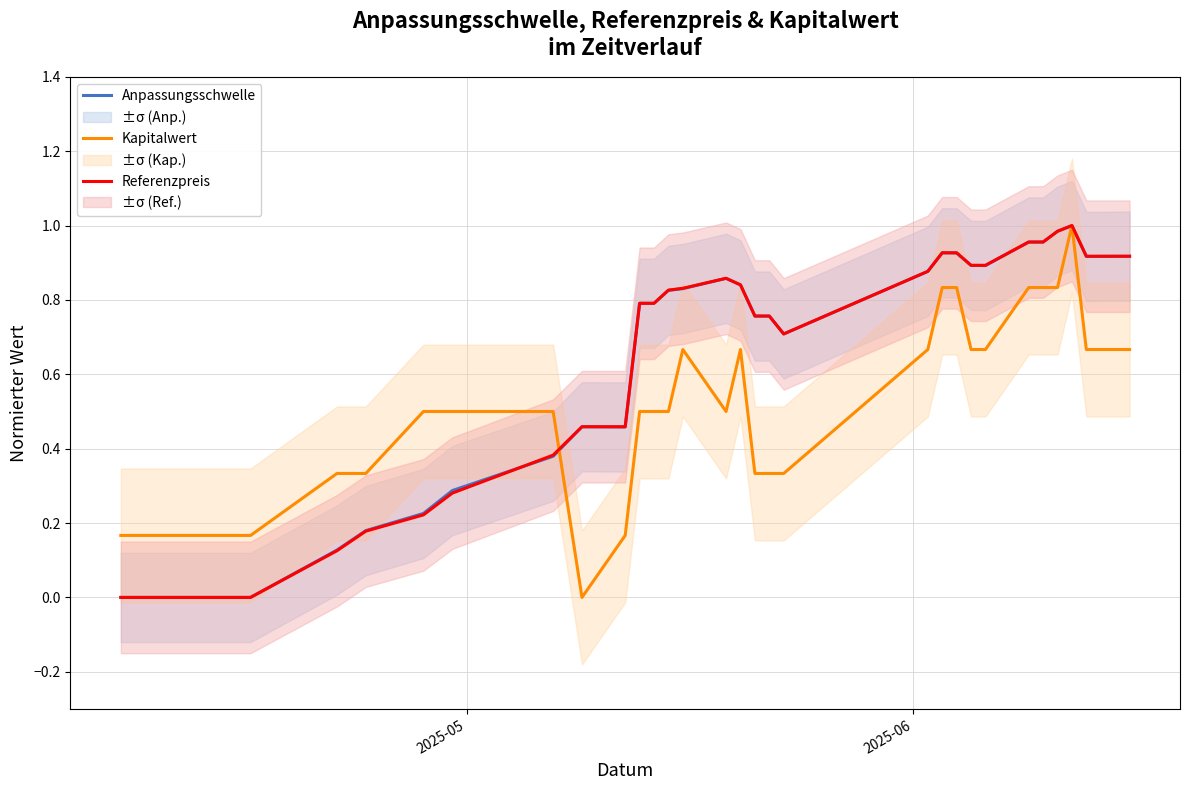

What is the maximum value for Anpassungsschwelle?

1.0